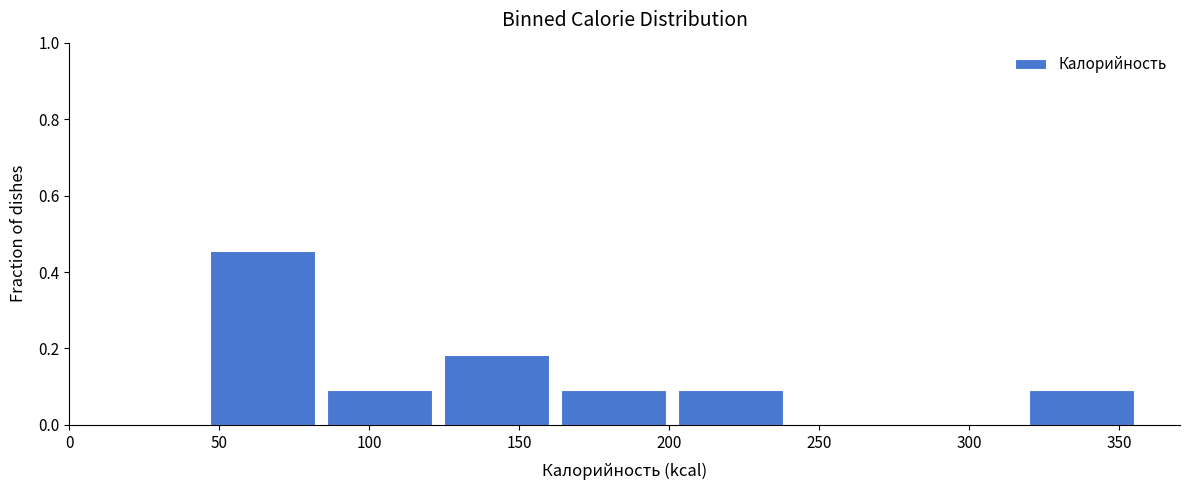

Reading left to right, transcribe this chart: for each bar, give the range it covers on the x-axis and its height. Neither the bar edges nor the heights are printed on the chart, so give them approximately, as read against the axes.

45 to 85: 0.46
85 to 125: 0.10
125 to 165: 0.18
165 to 205: 0.10
205 to 240: 0.10
240 to 280: 0
280 to 320: 0
320 to 360: 0.10